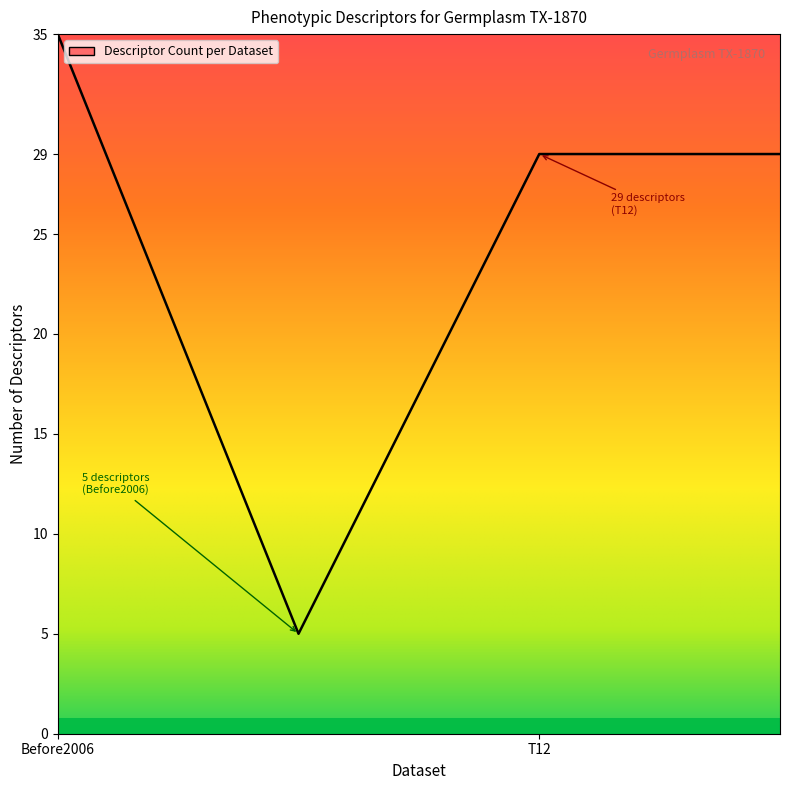

The value at Before2006 is 5. True or false?

True